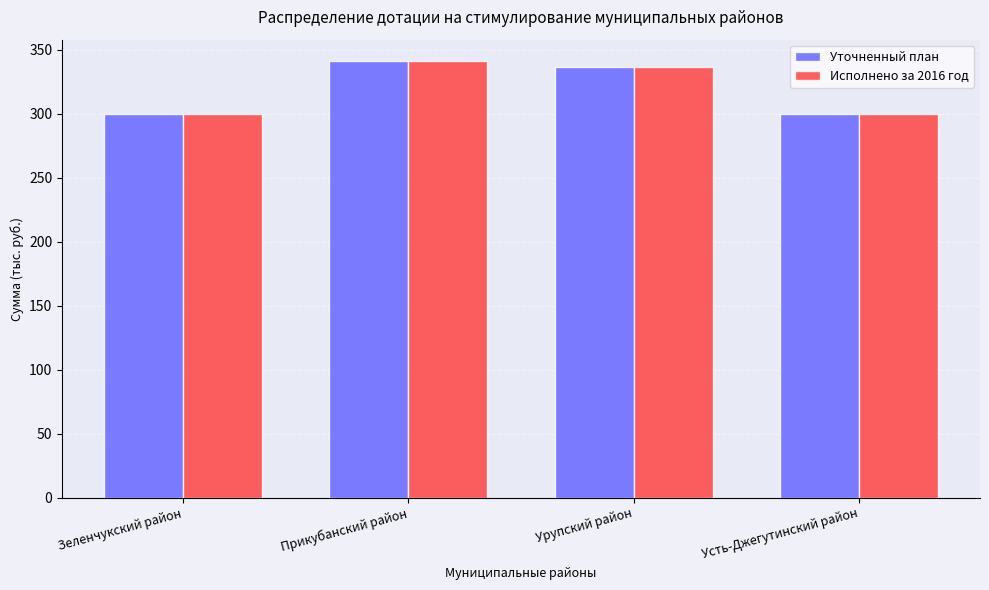

At which category is the sum across all series the highest?

Прикубанский район